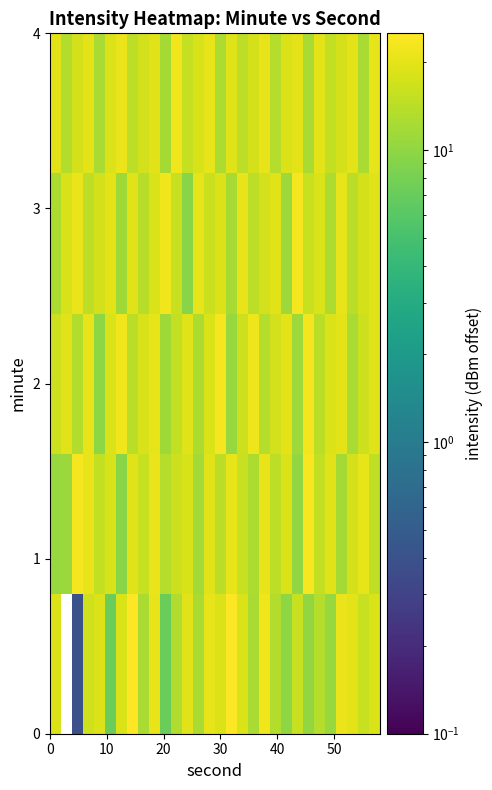

How many categories are shown in the chart?

30